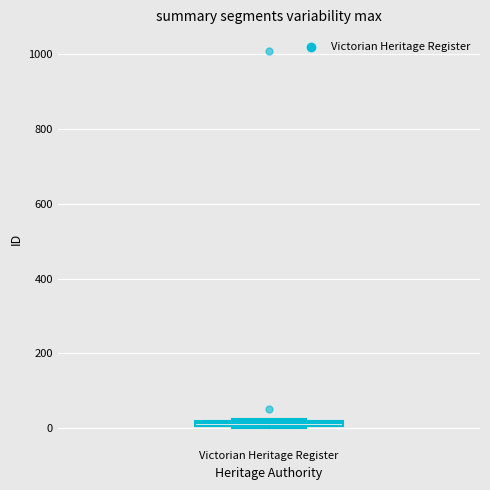

Where is the upper edge of the box for Victorian Heritage Register on the y-axis? The values are not printed on the chart, so give them approximately, as read against the axis.

20